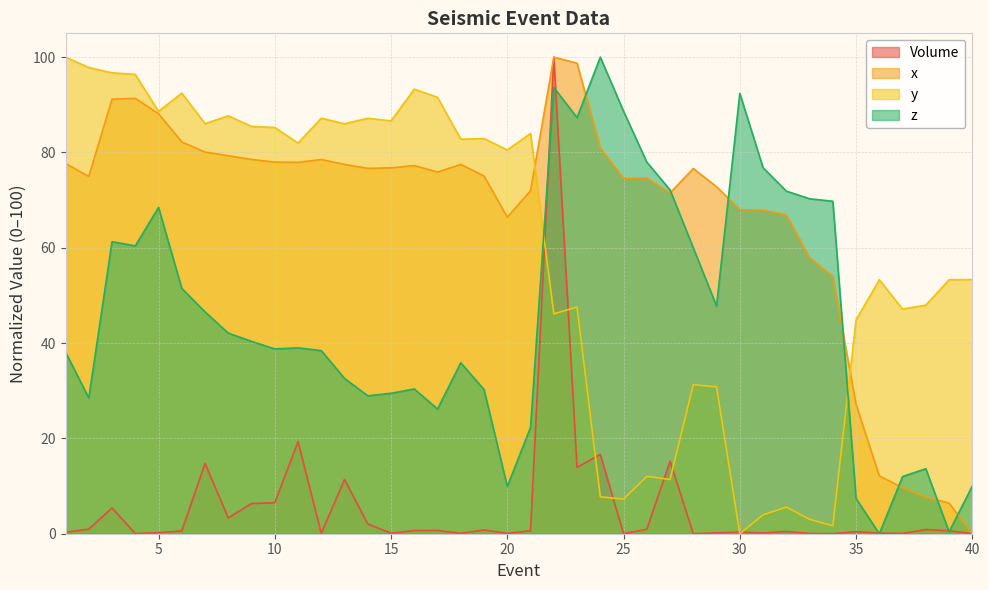

What are all the series names shown in the legend?

Volume, x, y, z